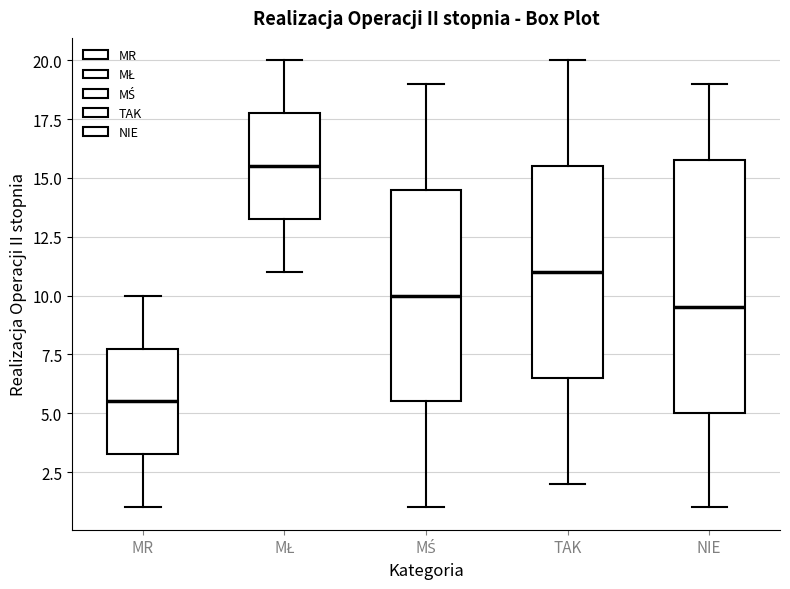

Which box has the highest median line?

MŁ